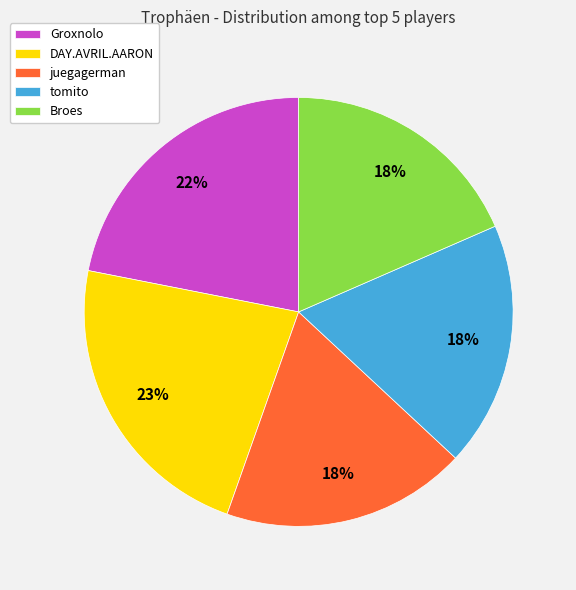

True or false: juegagerman accounts for 9% of the total.

False